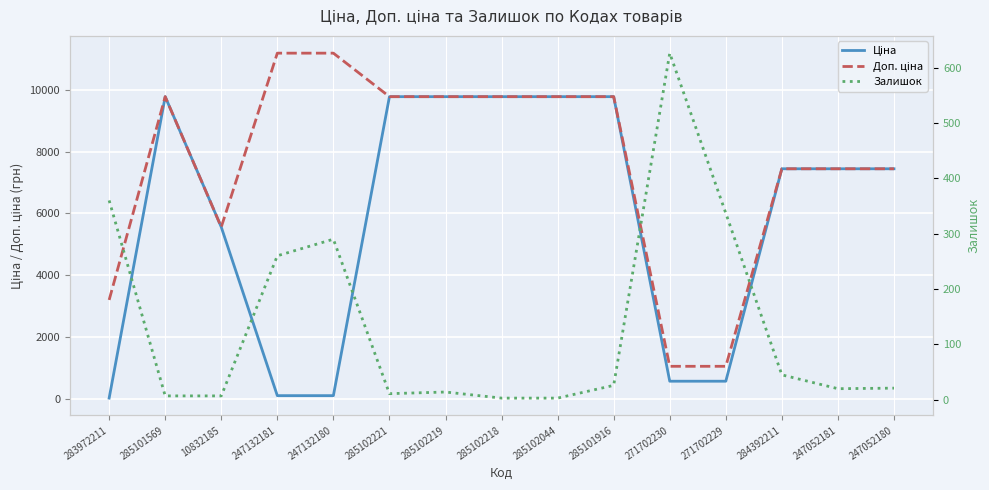

What is the sum of the Доп. ціна values at 247132181 and 247052181?

18626.6